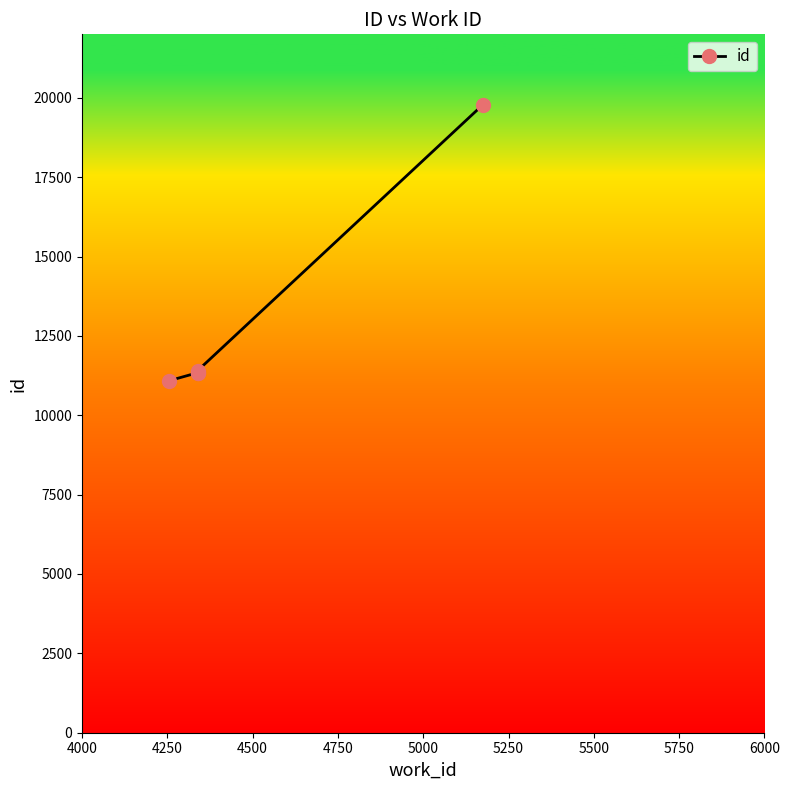

True or false: there are more than 1 points higher than both neighbors.

False